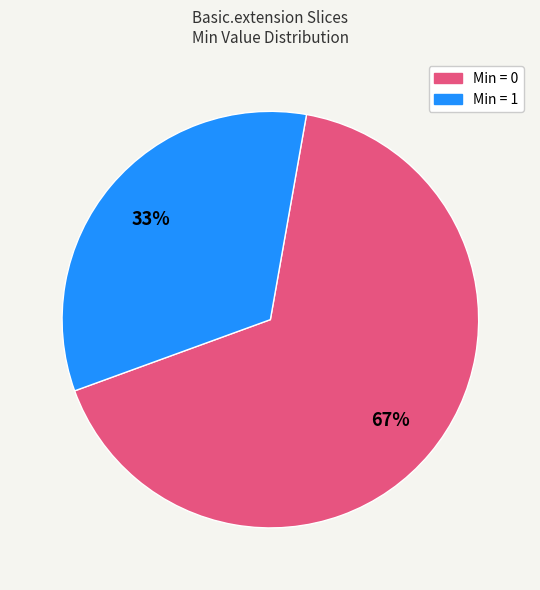

Does any single category account for the majority?

Yes